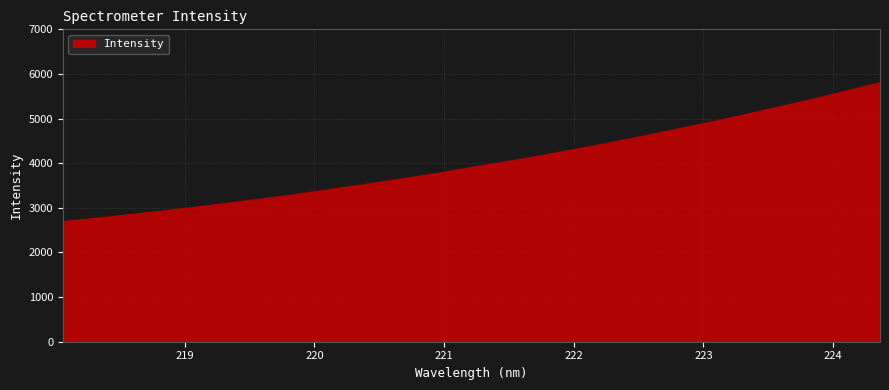

What is the minimum value shown in the chart?

2693.2